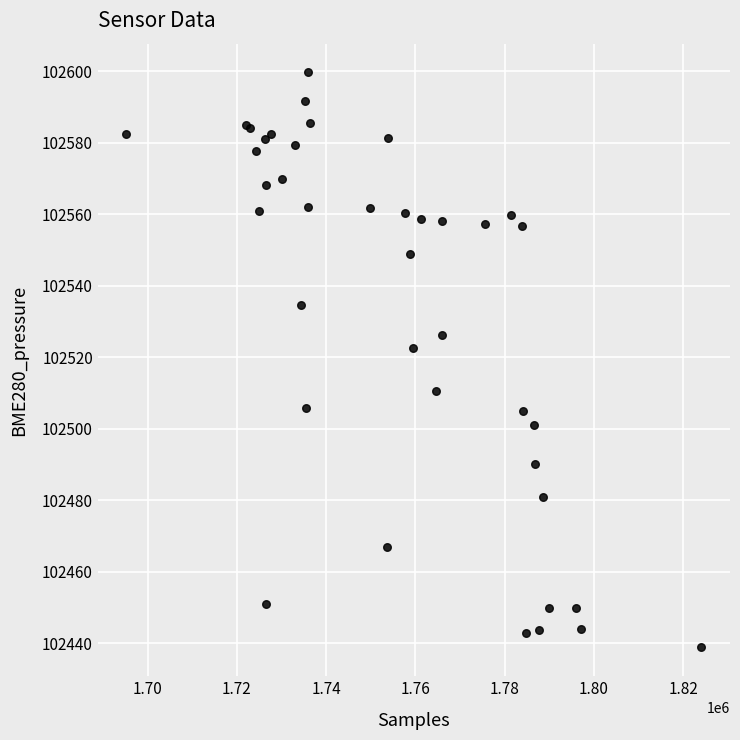

What Y value in the scatter plot is closest to 102519?

102522.6